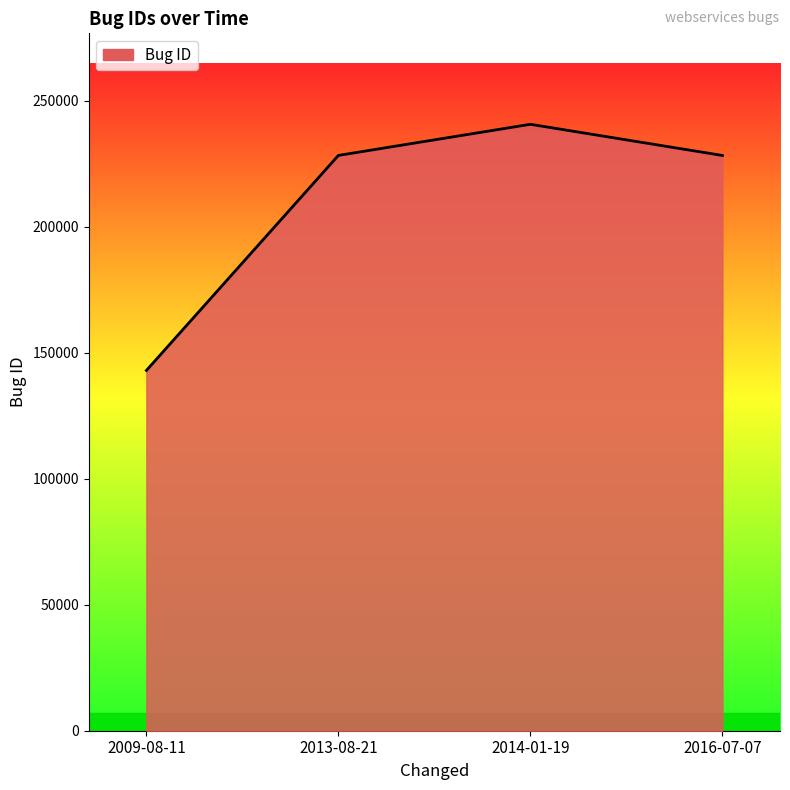

What position from the right is 2014-01-19?

2